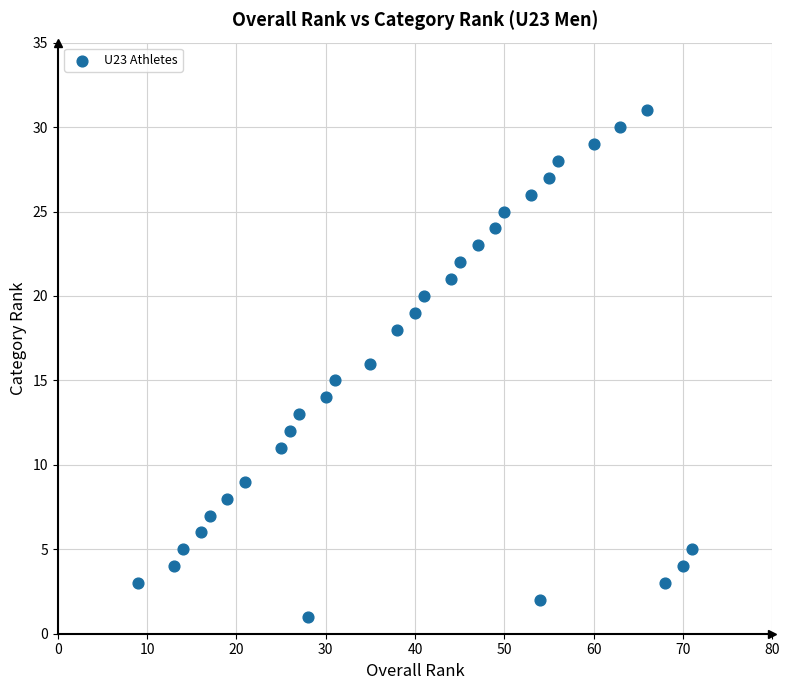

What is the range of Y values (max minus min)?

30